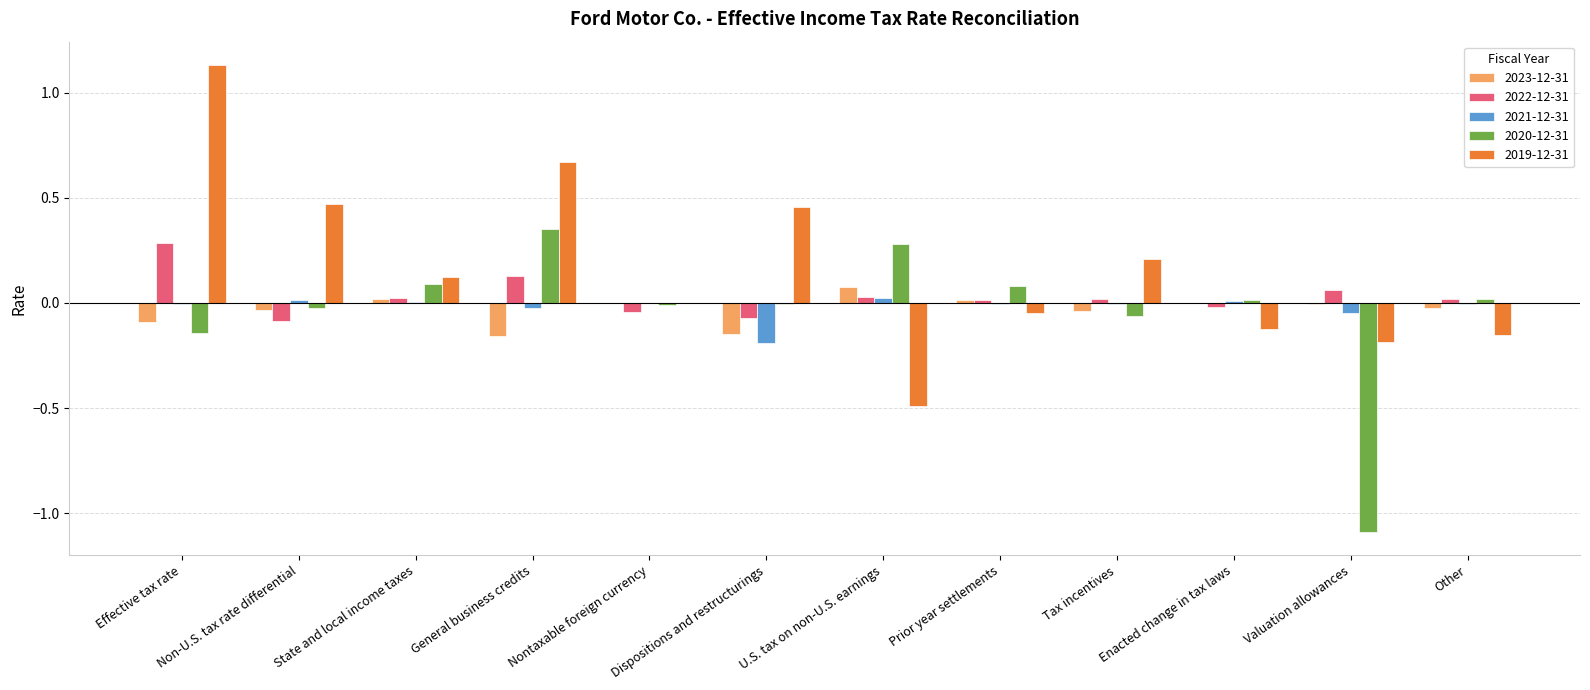

Is the value of 2021-12-31 at State and local income taxes greater than the value of 2020-12-31 at Valuation allowances?

Yes